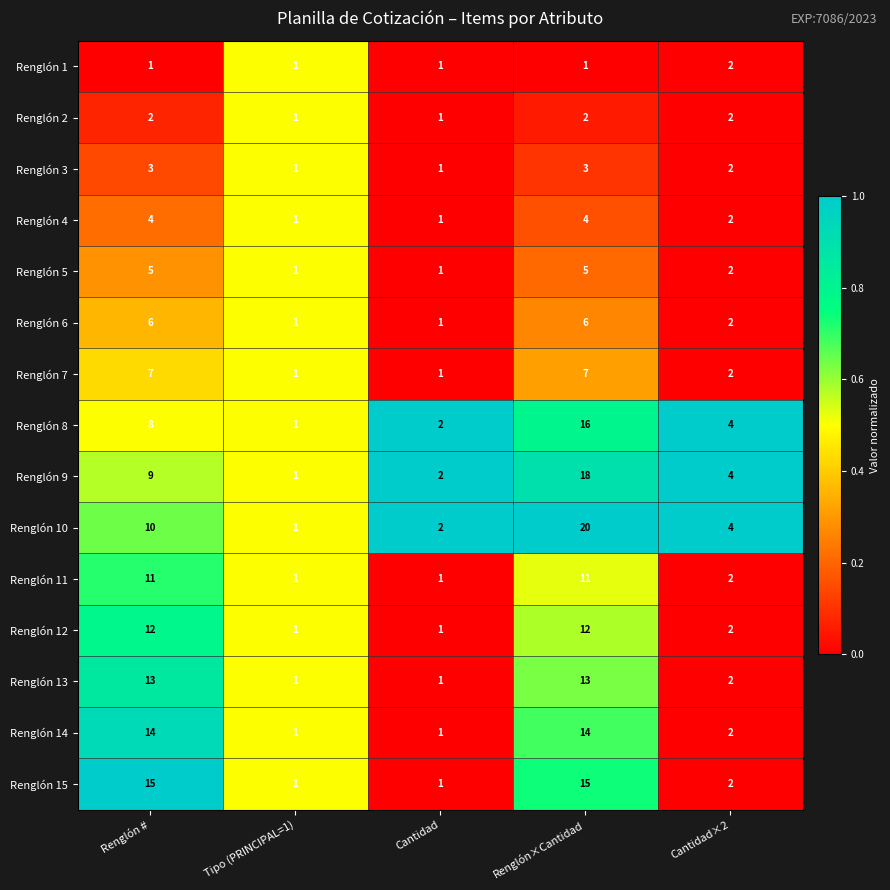

What is the sum of all Renglón 1 values?

6